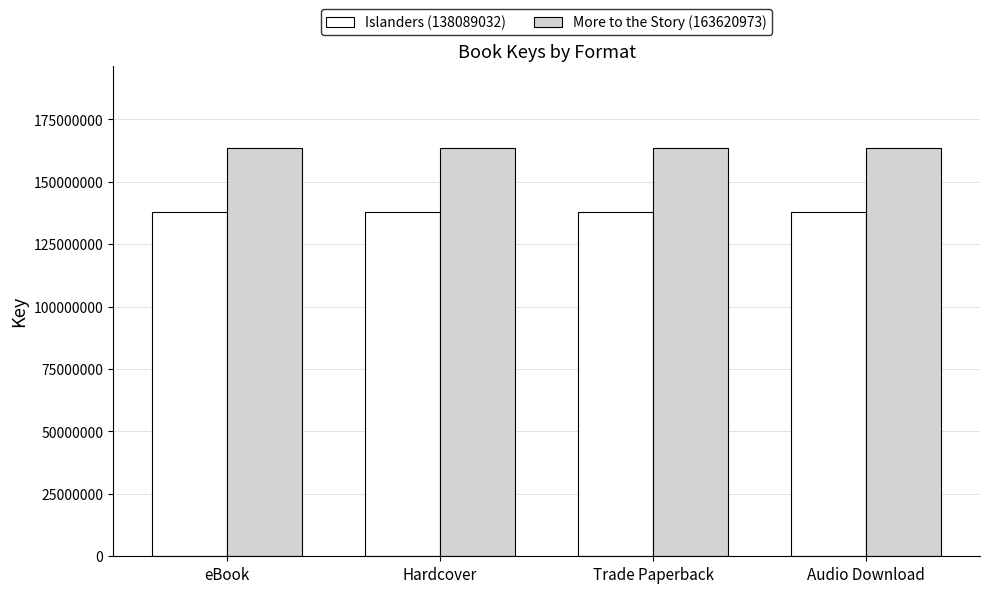

List the series in order of their peak value, highest first.

More to the Story (163620973), Islanders (138089032)